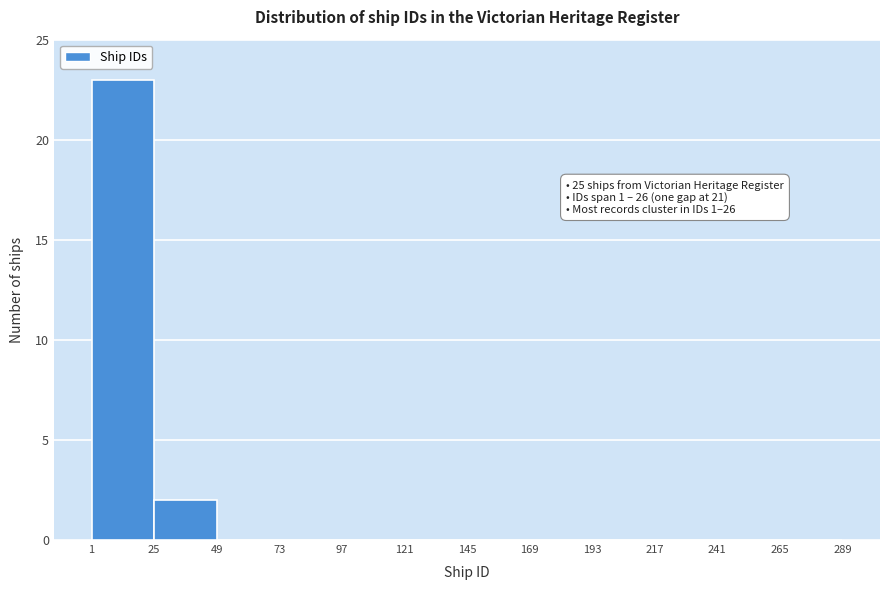

Over which range of the x-axis is the bar tallest?

1 to 25